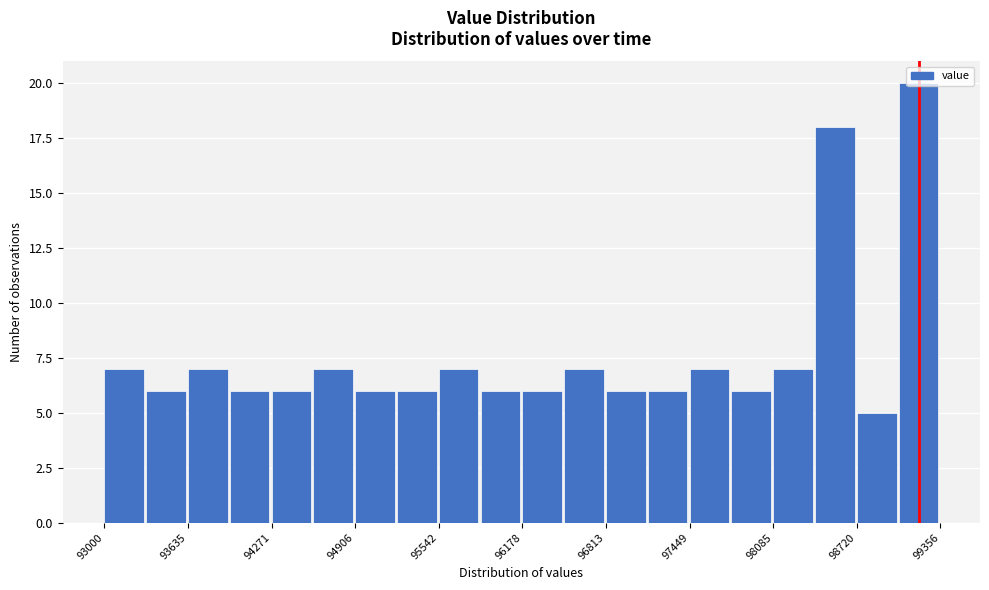

Read against the x-axis, roughly where is the centre of the tallest bar?

99200